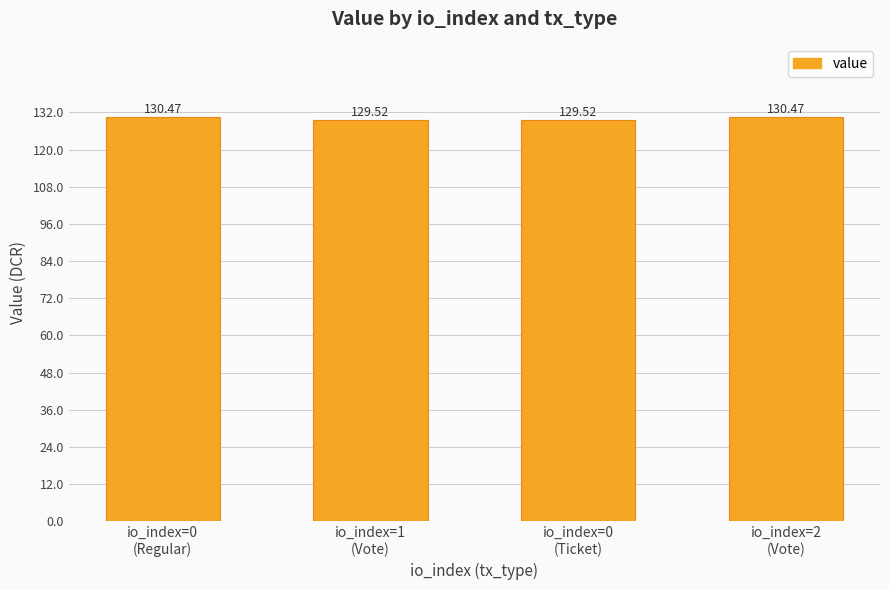

What is the maximum value shown in the chart?

130.5